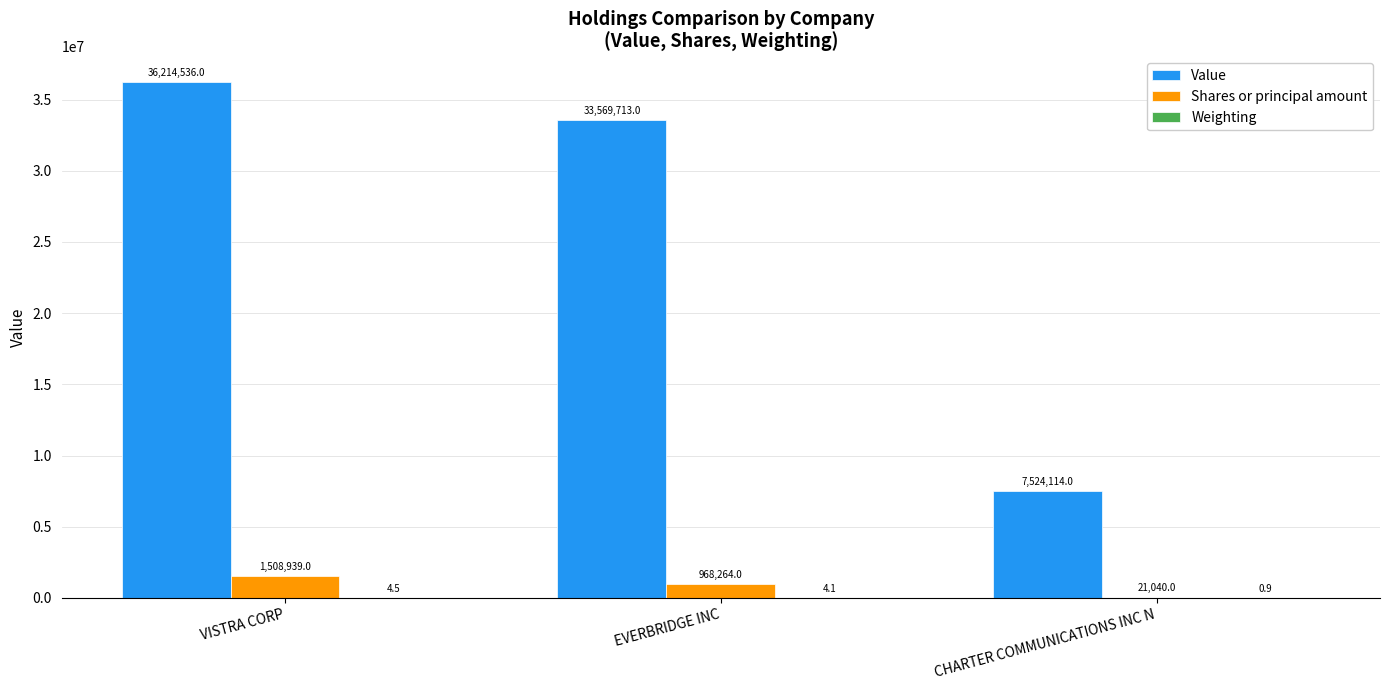

What value does the Shares or principal amount series have at EVERBRIDGE INC?

968264.0